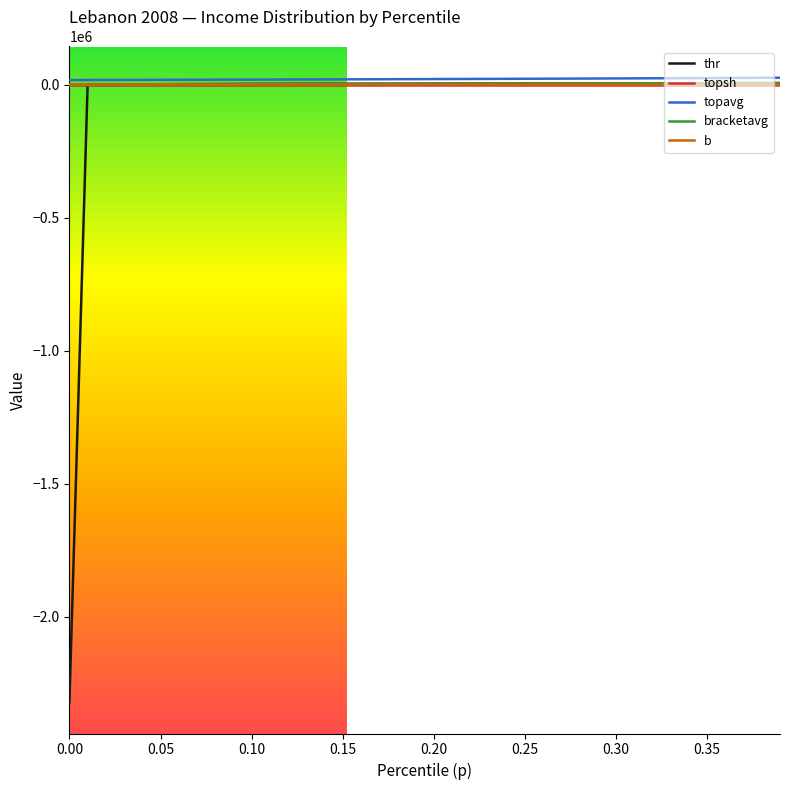

Which series has the widest spread of values?

thr